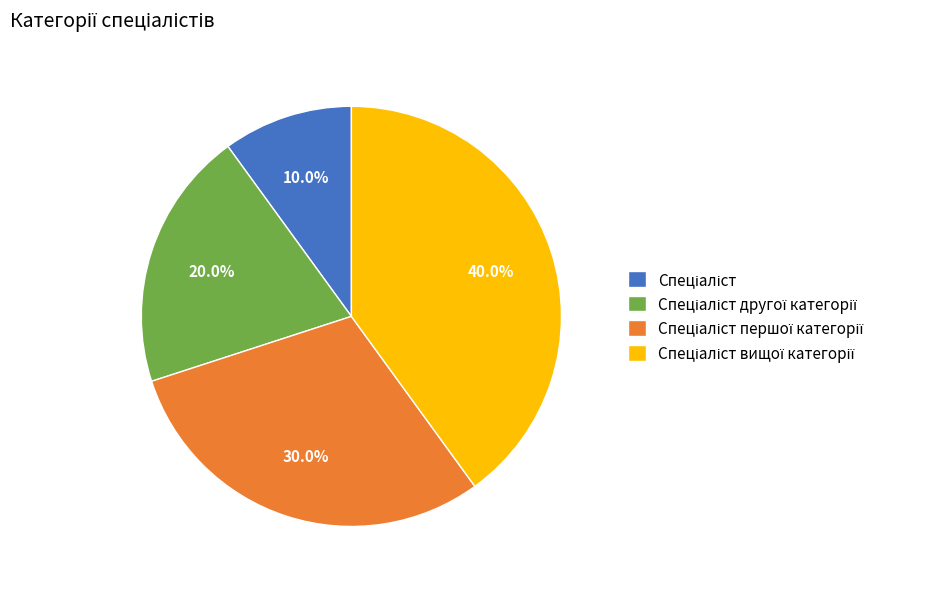

Is there a majority slice in this chart?

No